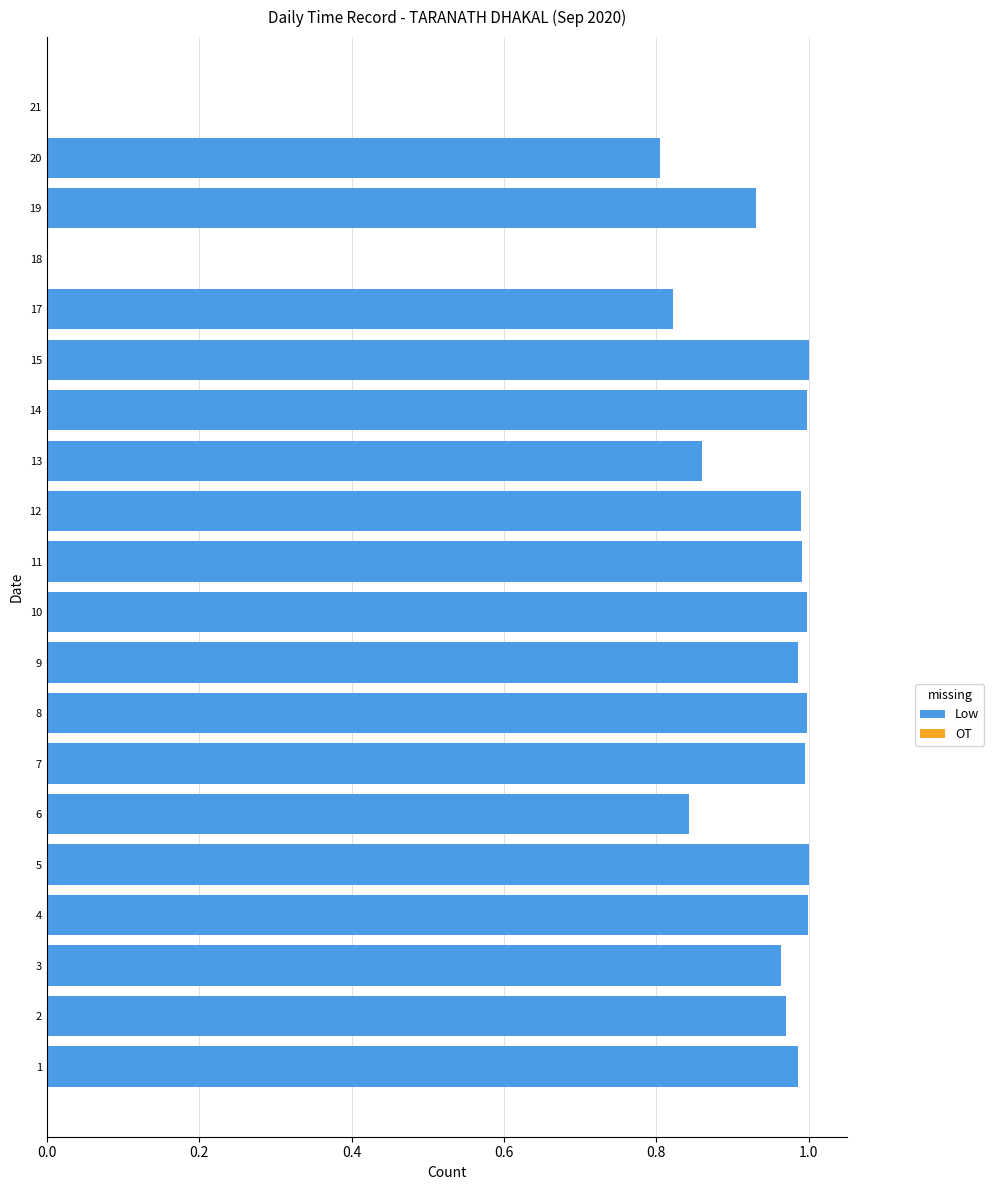

The chart shows a value of 1.0 at 14. True or false?

True